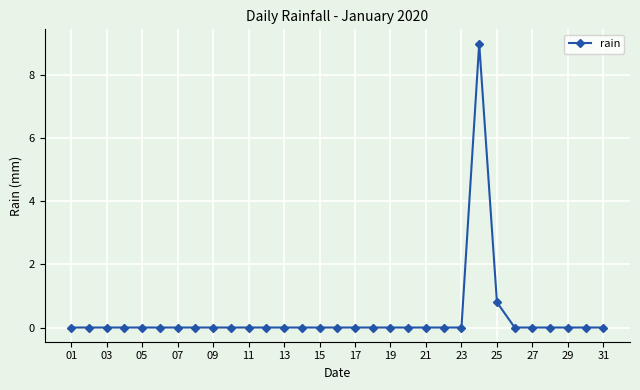

Does the chart display data point markers on the line(s)?

Yes